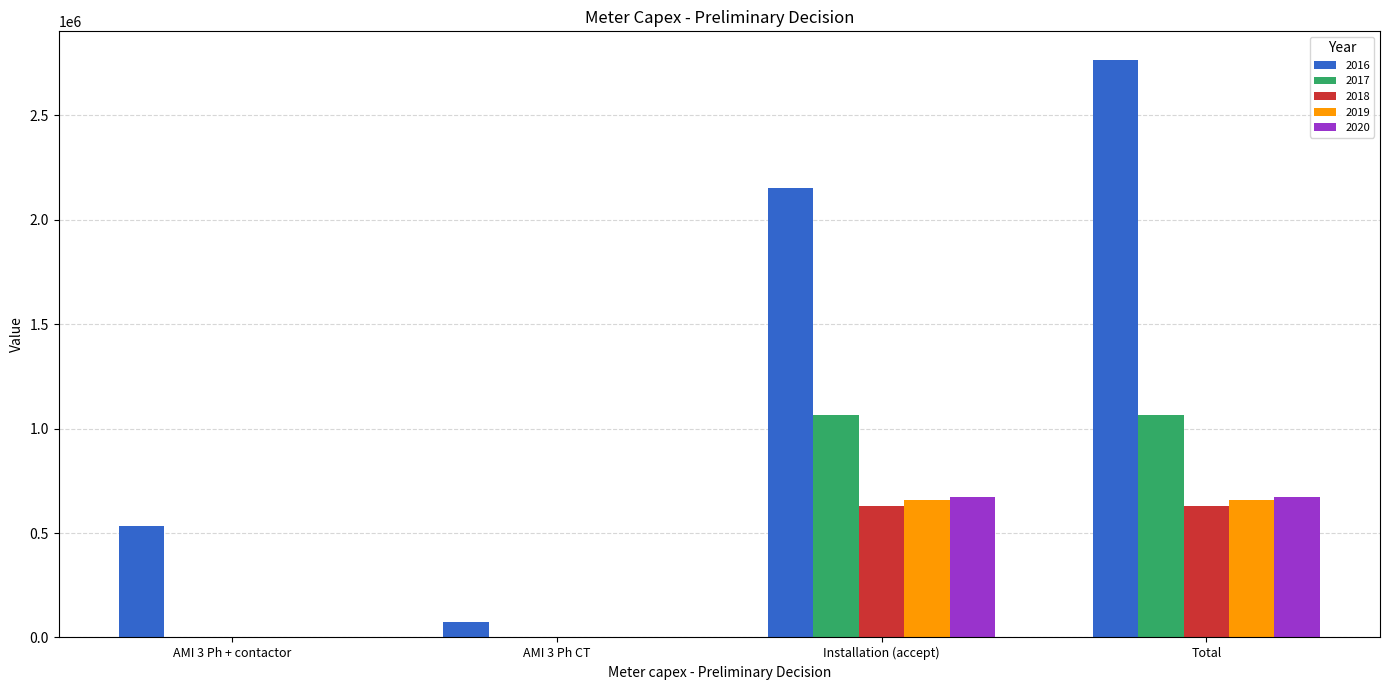

What is the sum of the 2017 values at Total and AMI 3 Ph + contactor?

1066000.0